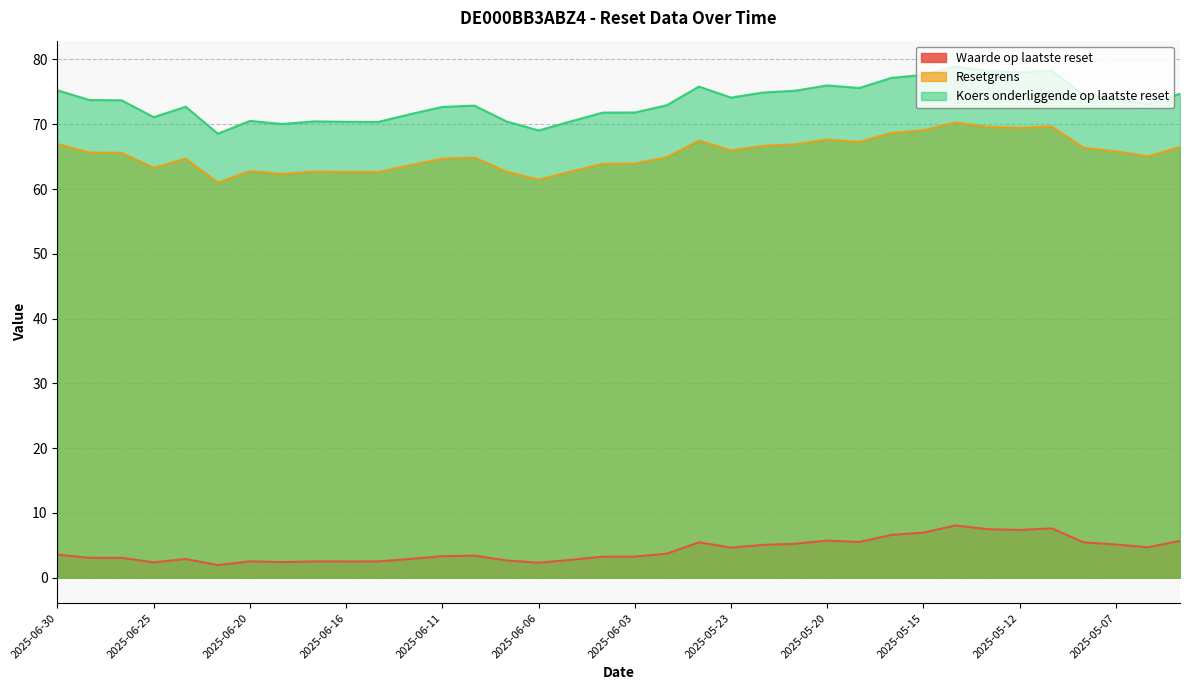

Rank the series by their maximum value, from lowest to highest.

Waarde op laatste reset, Resetgrens, Koers onderliggende op laatste reset